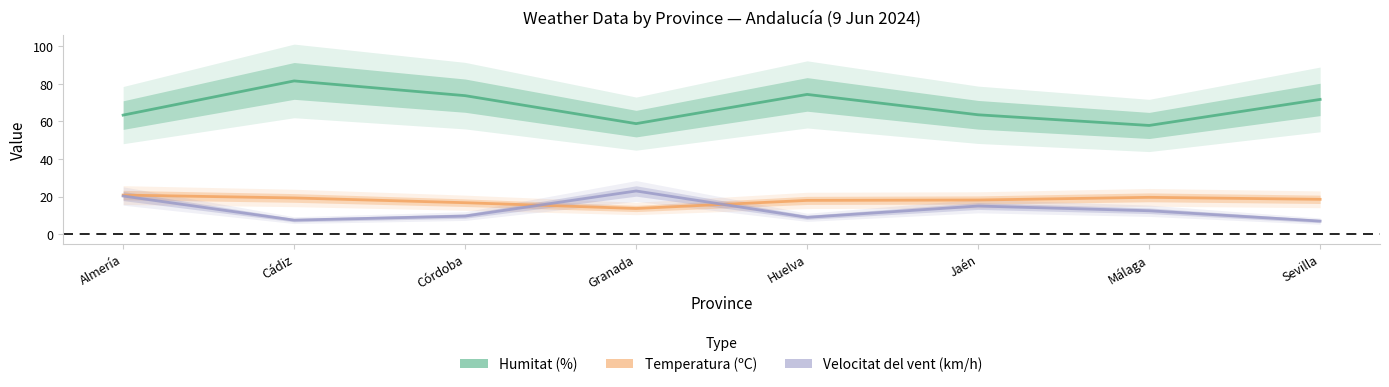

In Temperatura (ºC), how many points are lower than both neighbors (excluding endpoints)?

1